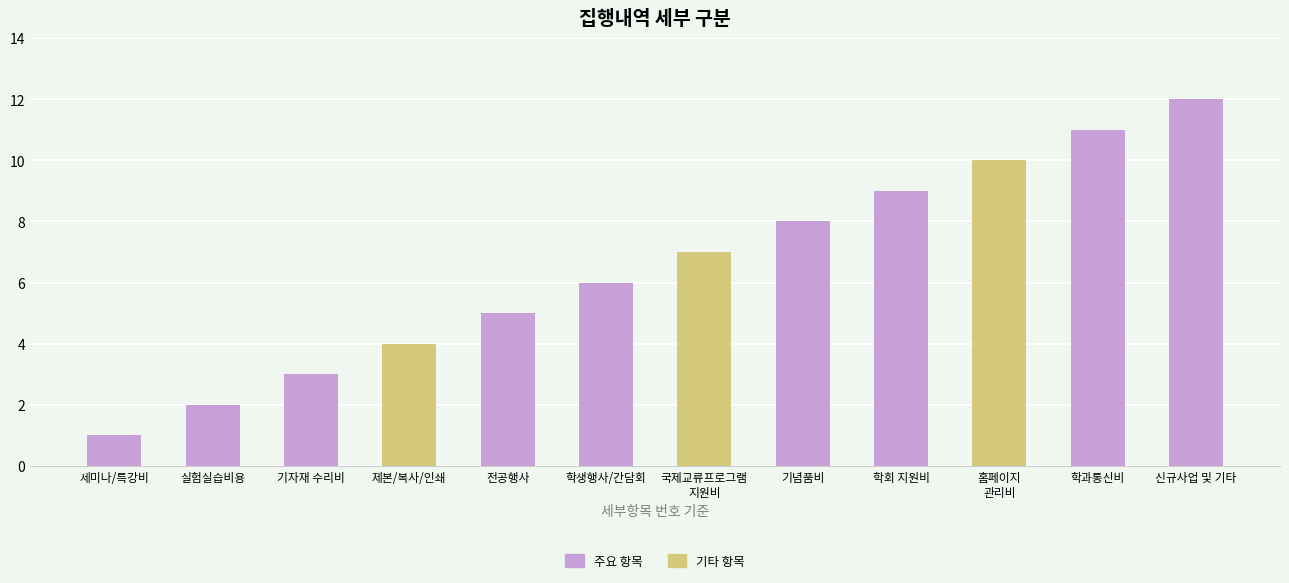

List the labels in order of value, largest first.

신규사업 및 기타, 학과통신비, 홈페이지
관리비, 학회 지원비, 기념품비, 국제교류프로그램
지원비, 학생행사/간담회, 전공행사, 제본/복사/인쇄, 기자재 수리비, 실험실습비용, 세미나/특강비